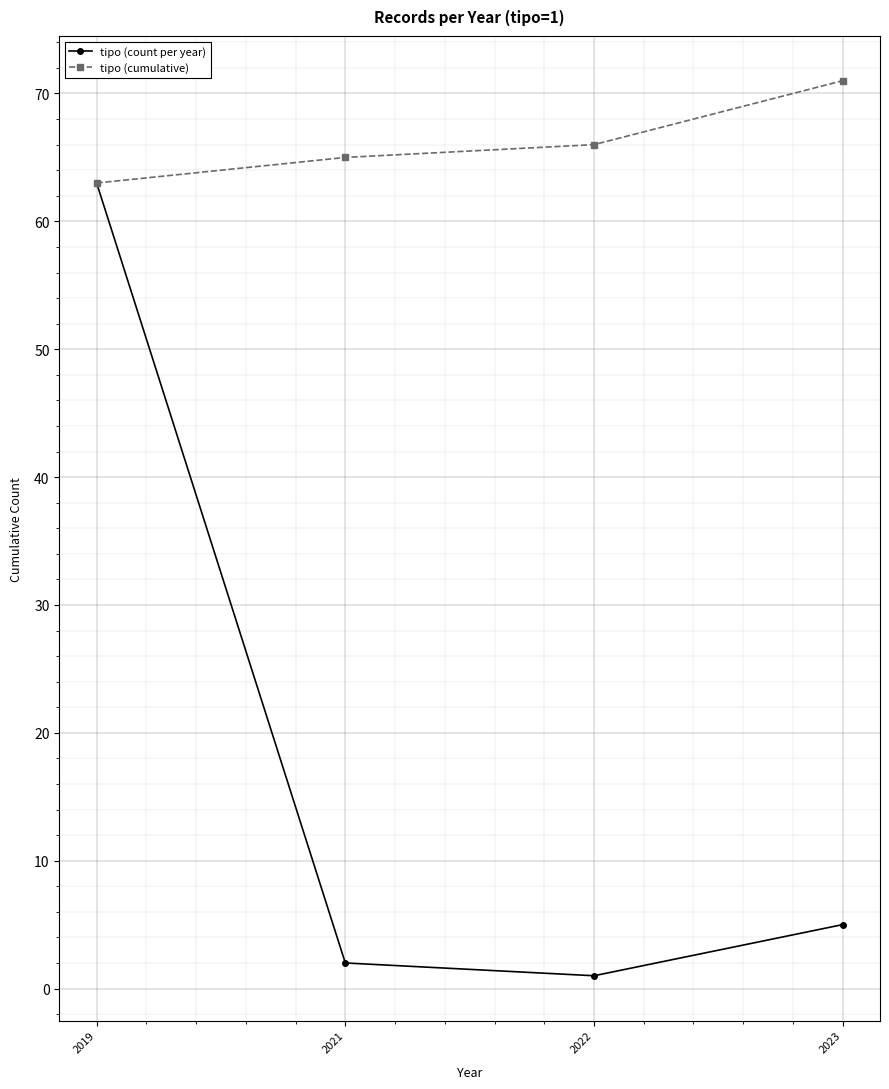

What is the highest value of the tipo (cumulative) series?

71